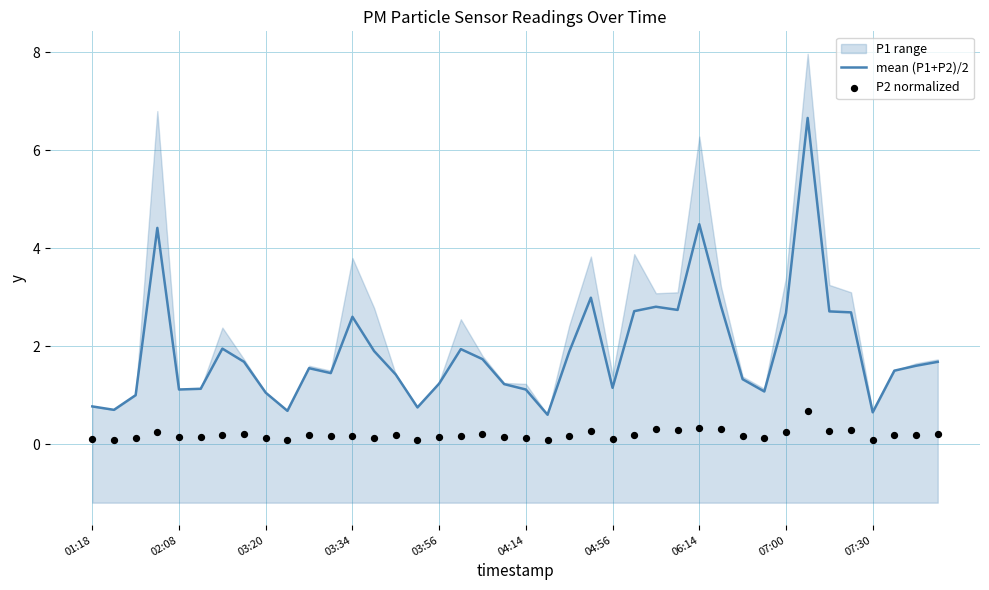

Which series has the largest total across all categories?

mean (P1+P2)/2